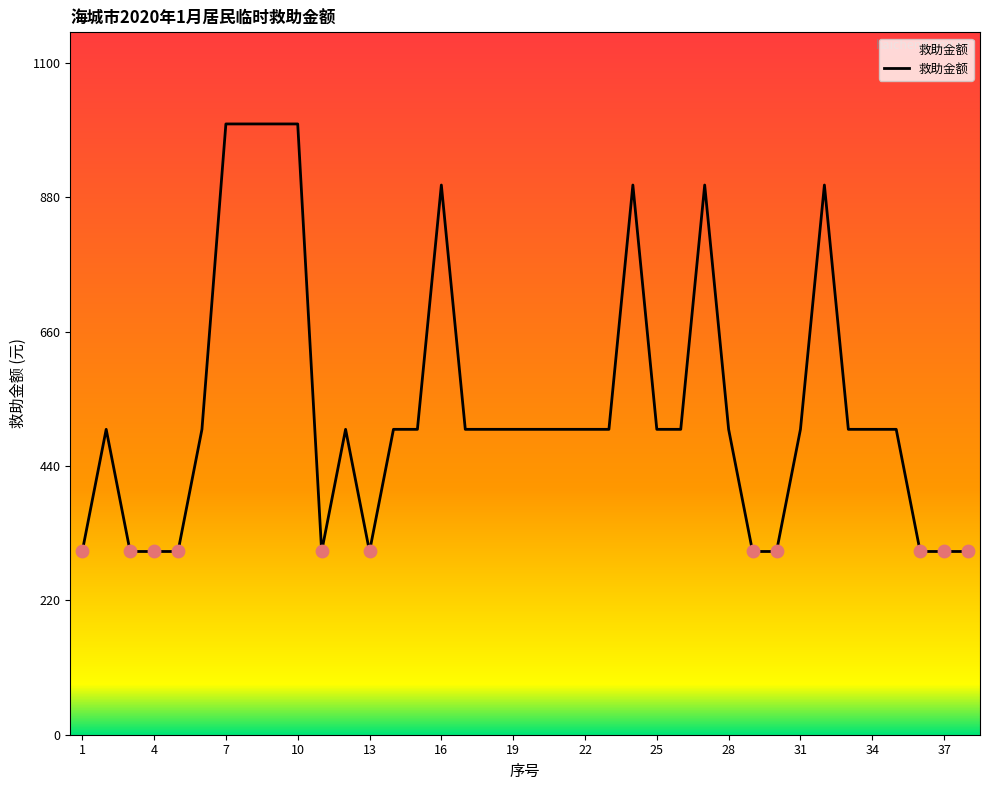

What is the smallest value displayed?

300